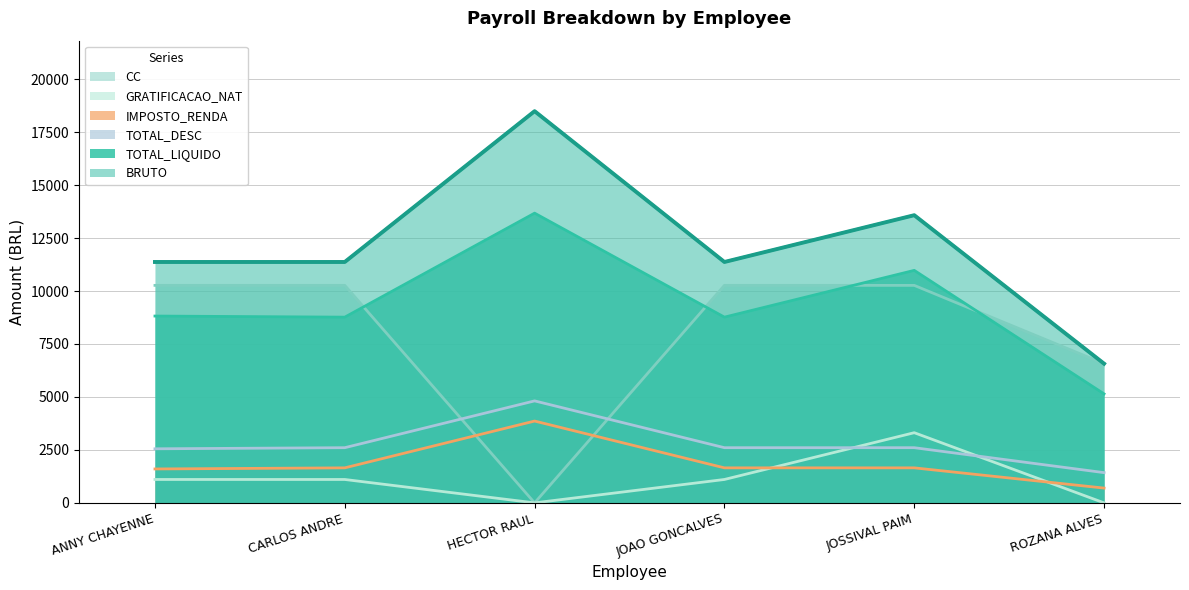

List the labels in order of TOTAL_DESC value, largest first.

HECTOR RAUL, CARLOS ANDRE, JOAO GONCALVES, JOSSIVAL PAIM, ANNY CHAYENNE, ROZANA ALVES